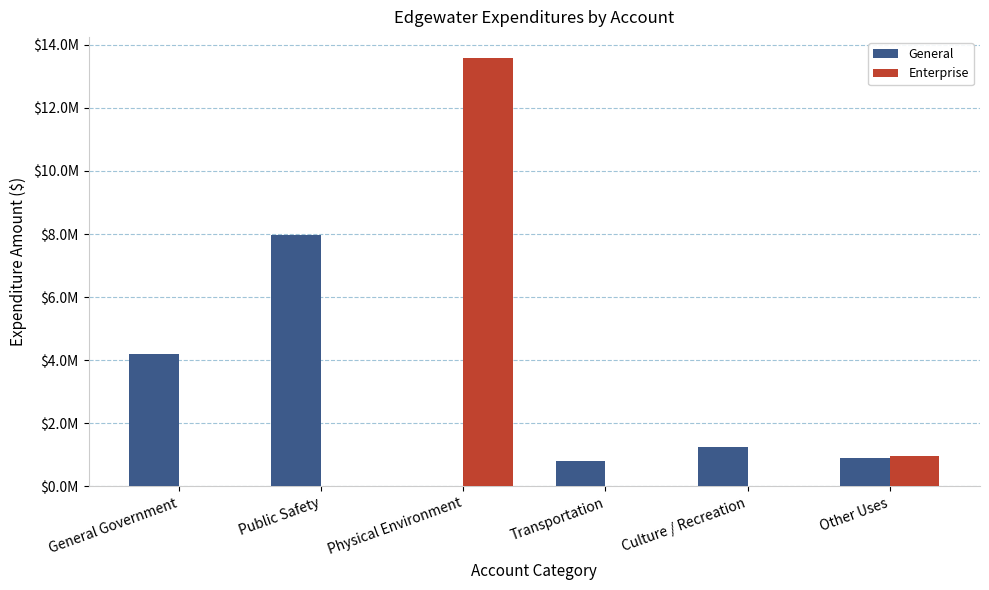

What are all the series names shown in the legend?

General, Enterprise